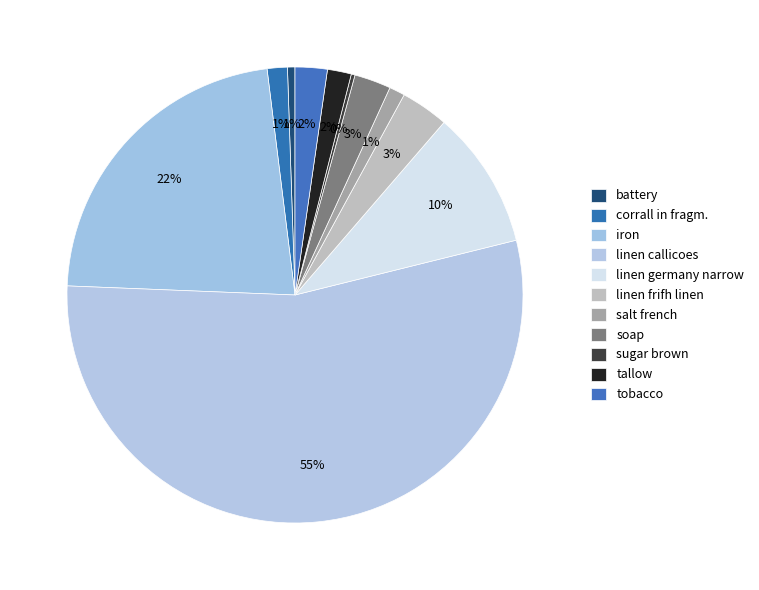

Count the number of slices in the pie.

11